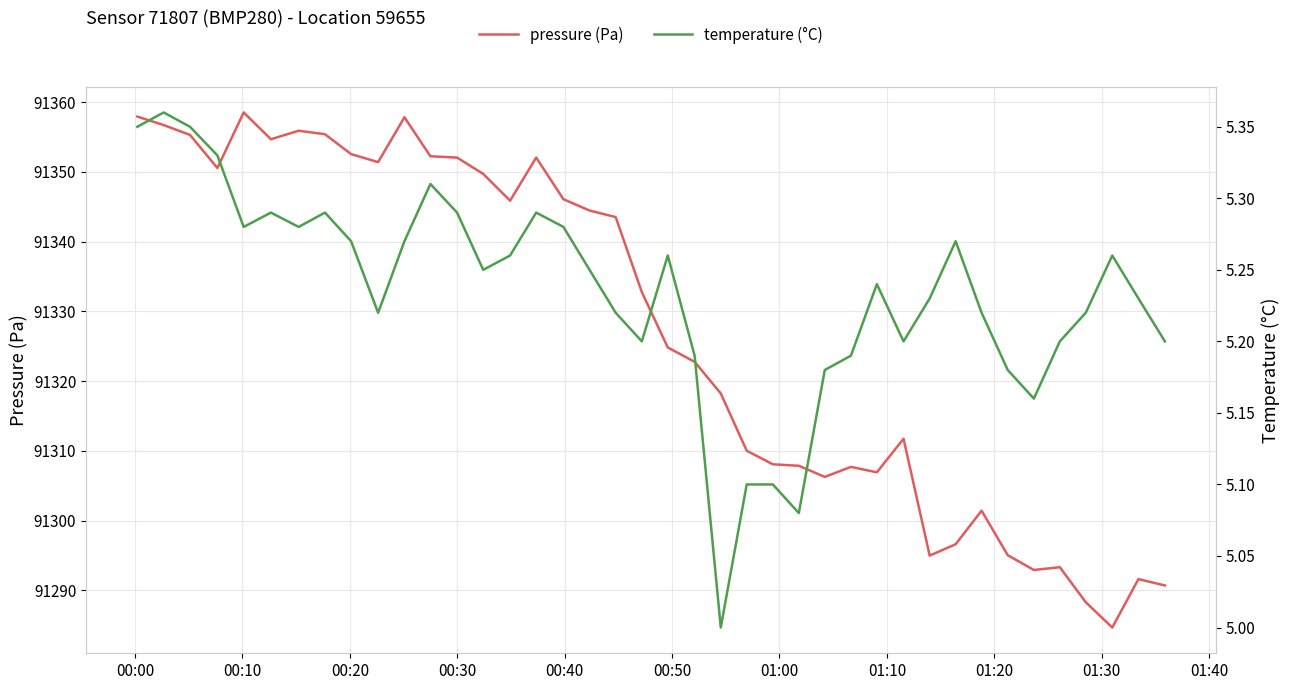

What is the label of the 40th point from the right?

00:00